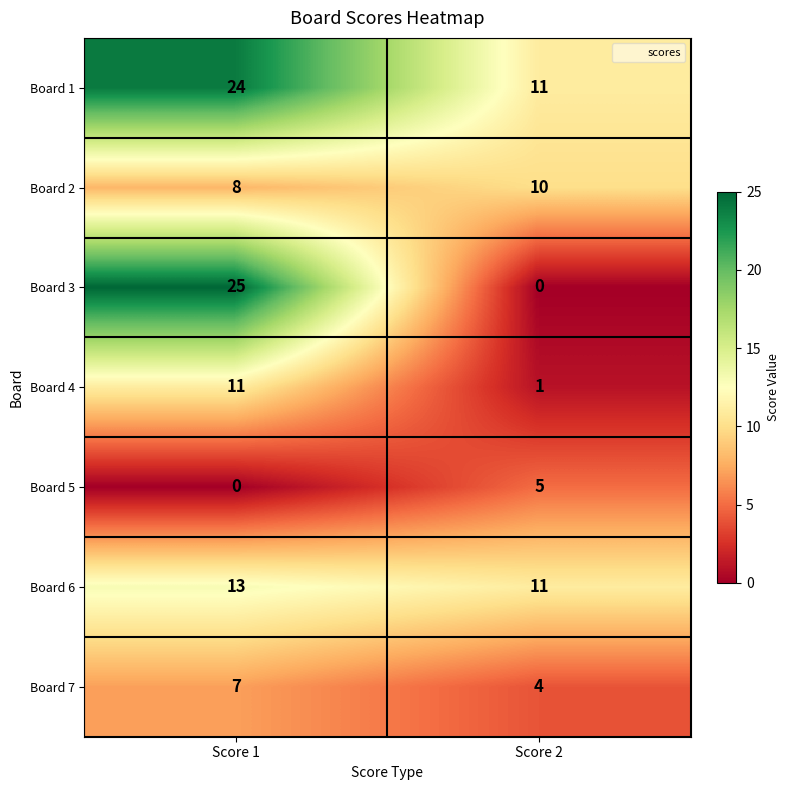

Which series has the widest spread of values?

Board 3